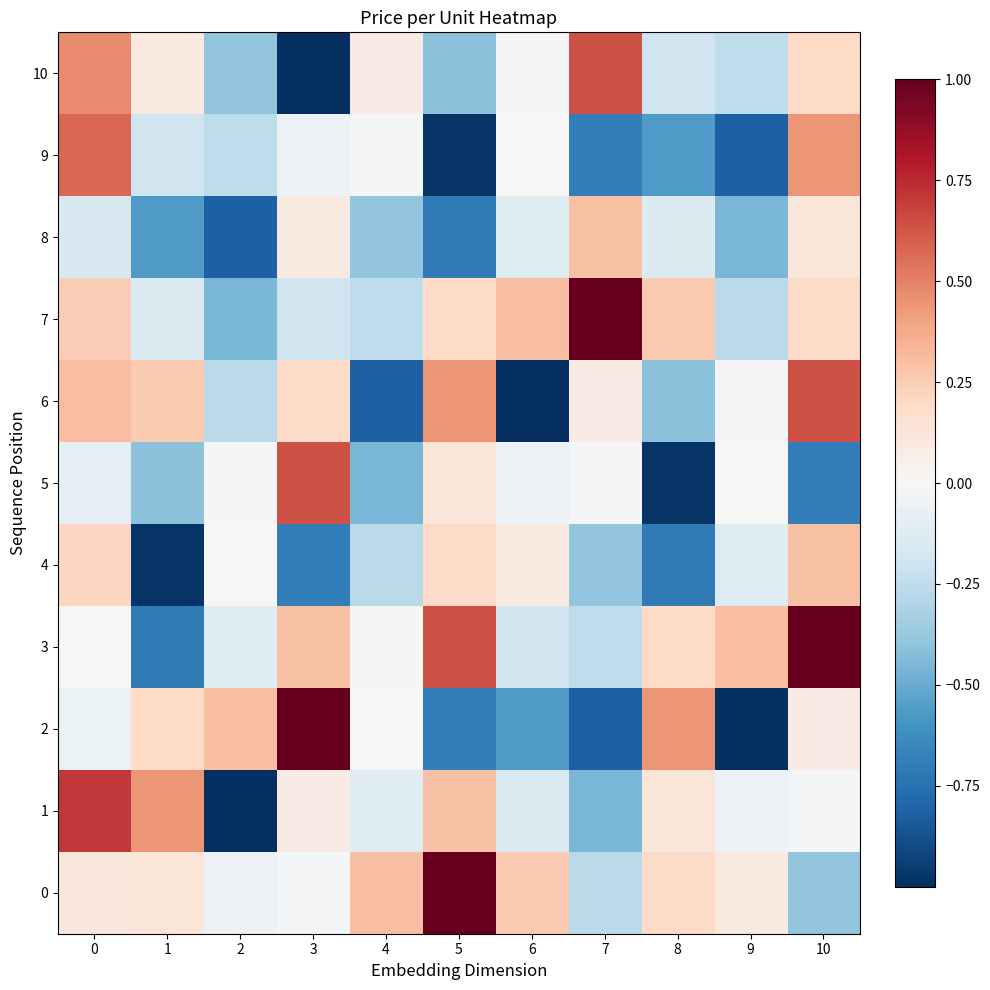

Reading right to left, what are all the values shown in this chart?

0: 10=-0.4	9=0.1	8=0.2	7=-0.3	6=0.3	5=1.0	4=0.3	3=-0.0	2=-0.1	1=0.1	0=0.1
1: 10=-0.0	9=-0.1	8=0.1	7=-0.5	6=-0.1	5=0.3	4=-0.1	3=0.1	2=-1.0	1=0.4	0=0.7
2: 10=0.1	9=-1.0	8=0.4	7=-0.8	6=-0.6	5=-0.7	4=-0.0	3=1.0	2=0.3	1=0.2	0=-0.1
3: 10=1.0	9=0.3	8=0.2	7=-0.3	6=-0.2	5=0.6	4=-0.0	3=0.3	2=-0.1	1=-0.7	0=-0.0
4: 10=0.3	9=-0.1	8=-0.7	7=-0.4	6=0.1	5=0.2	4=-0.3	3=-0.7	2=-0.0	1=-1.0	0=0.2
5: 10=-0.7	9=-0.0	8=-1.0	7=-0.0	6=-0.1	5=0.1	4=-0.5	3=0.6	2=-0.0	1=-0.4	0=-0.1
6: 10=0.6	9=-0.0	8=-0.4	7=0.1	6=-1.0	5=0.4	4=-0.8	3=0.2	2=-0.3	1=0.3	0=0.3
7: 10=0.2	9=-0.3	8=0.3	7=1.0	6=0.3	5=0.2	4=-0.3	3=-0.2	2=-0.5	1=-0.1	0=0.2
8: 10=0.1	9=-0.5	8=-0.1	7=0.3	6=-0.1	5=-0.7	4=-0.4	3=0.1	2=-0.8	1=-0.6	0=-0.2
9: 10=0.4	9=-0.8	8=-0.6	7=-0.7	6=-0.0	5=-1.0	4=-0.0	3=-0.1	2=-0.3	1=-0.2	0=0.6
10: 10=0.2	9=-0.3	8=-0.2	7=0.6	6=-0.0	5=-0.4	4=0.1	3=-1.0	2=-0.4	1=0.1	0=0.5